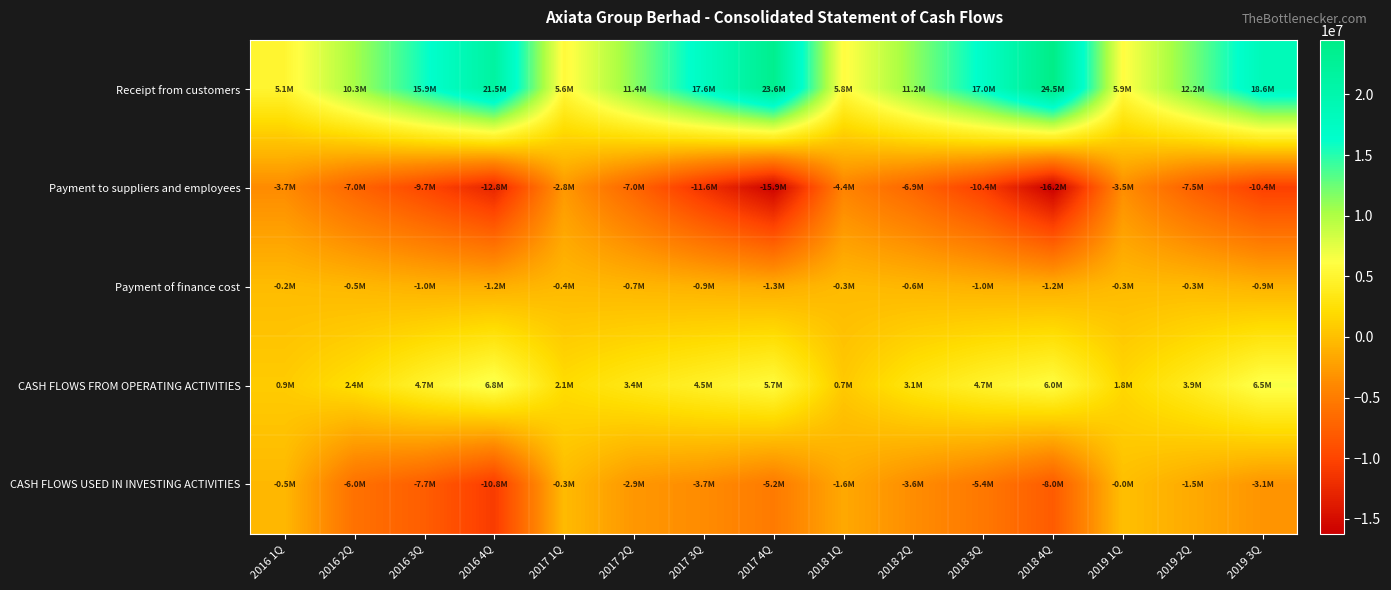

How many data points does each series have?

15